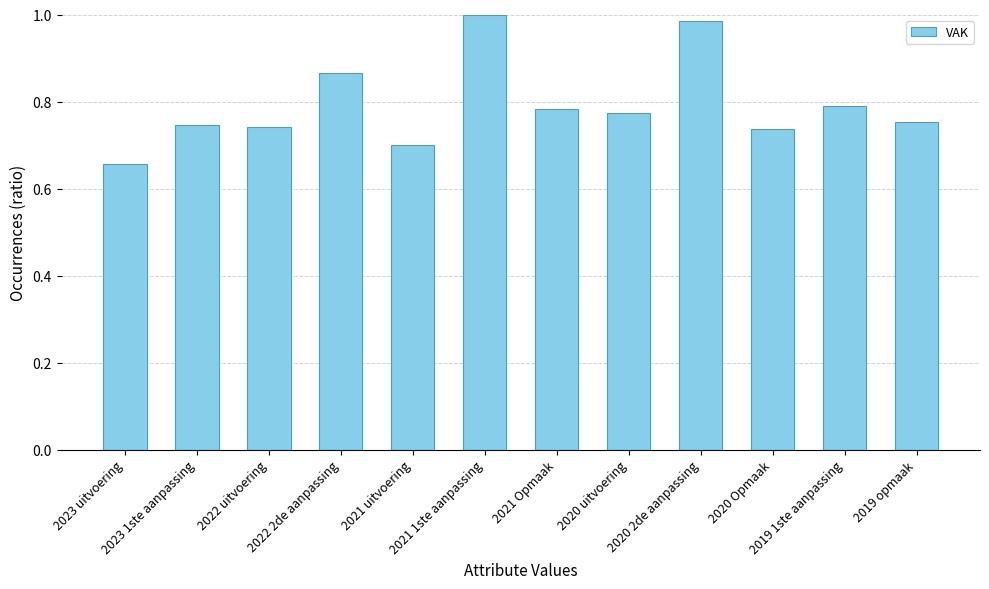

What is the difference between the maximum and second lowest values?

0.3